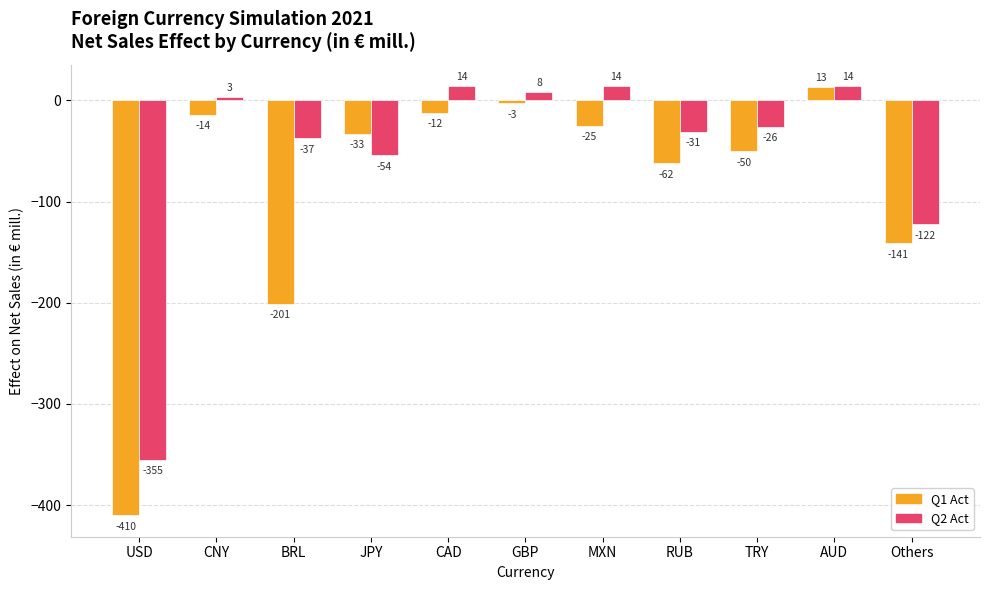

At which category is the sum across all series the highest?

AUD